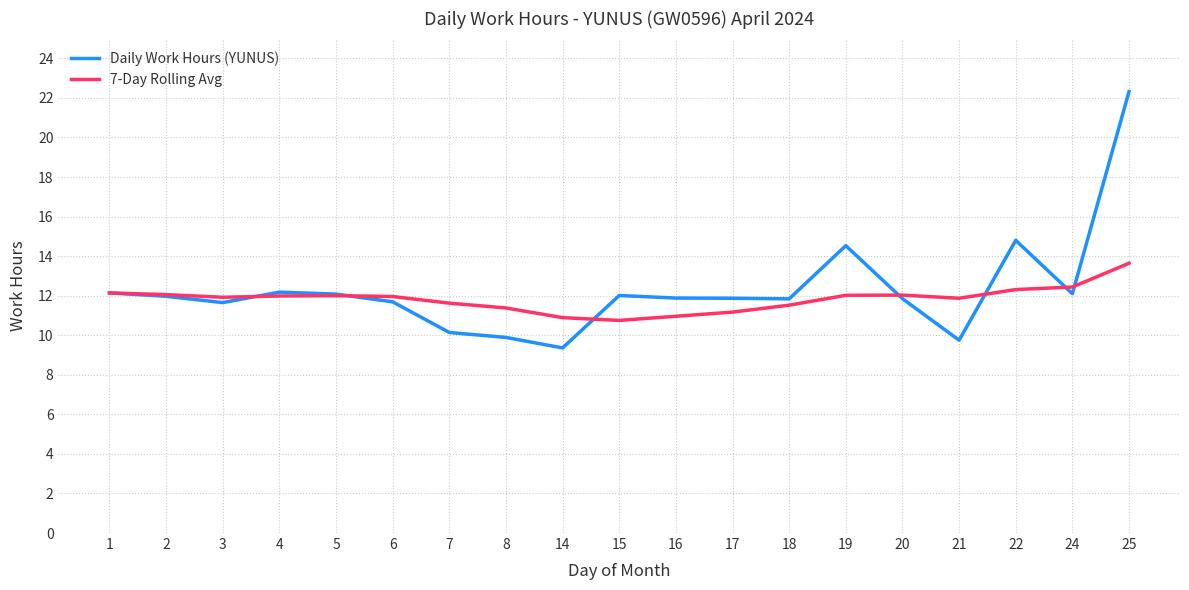

Which category has the lowest value across all series?

14